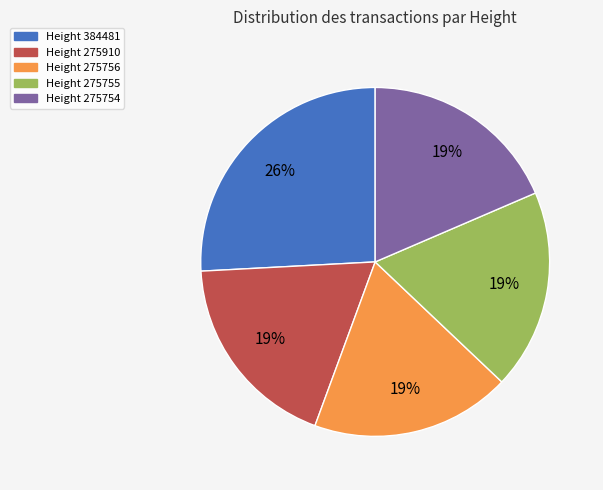

To the nearest percent, what is the difference between the largest and smallest slice percentages?

7%